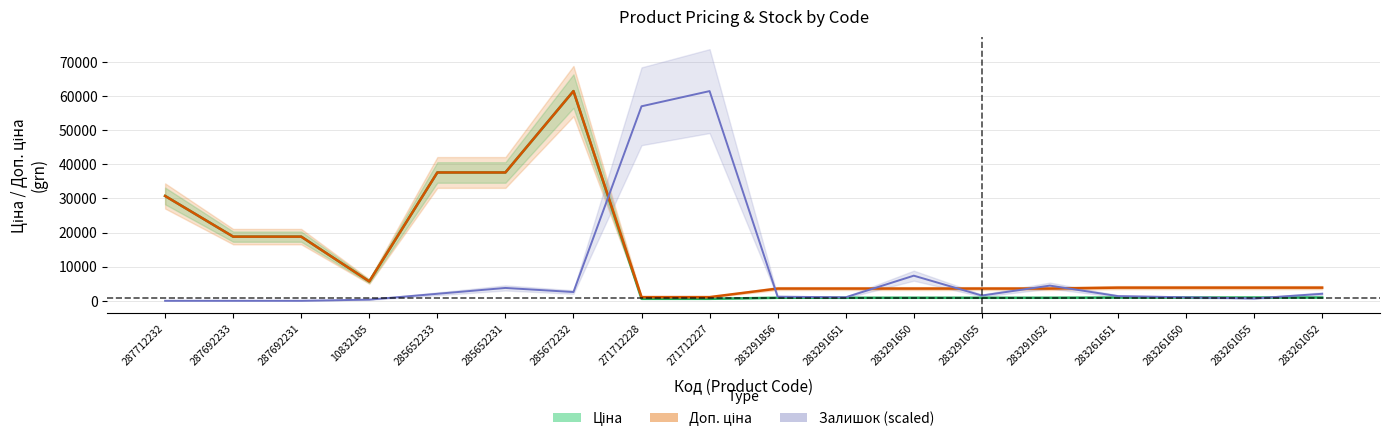

What is the label of the 16th point from the left?

283261650